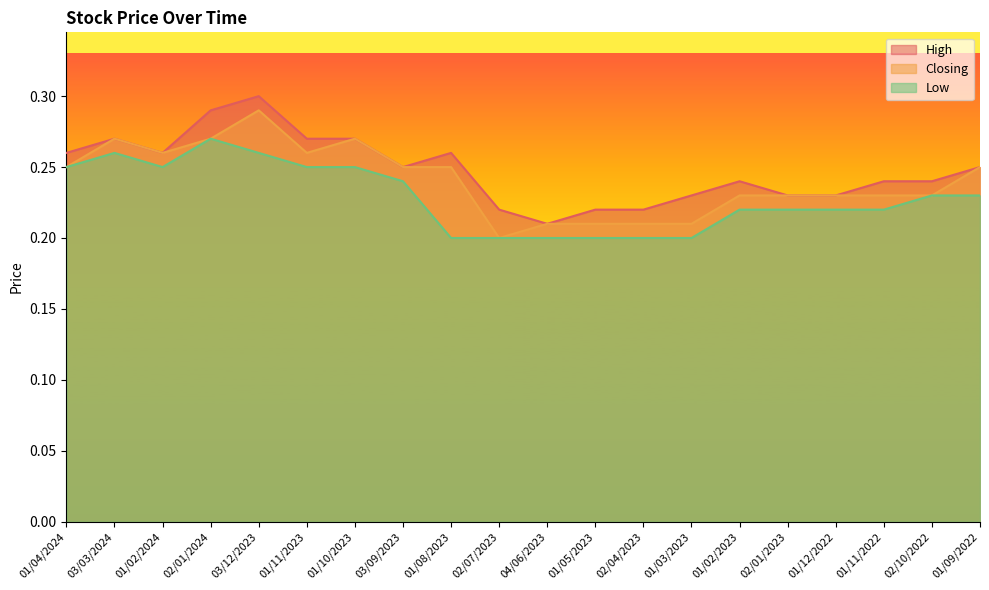

At 01/12/2022, list the series in order from largest to smallest.

High, Closing, Low